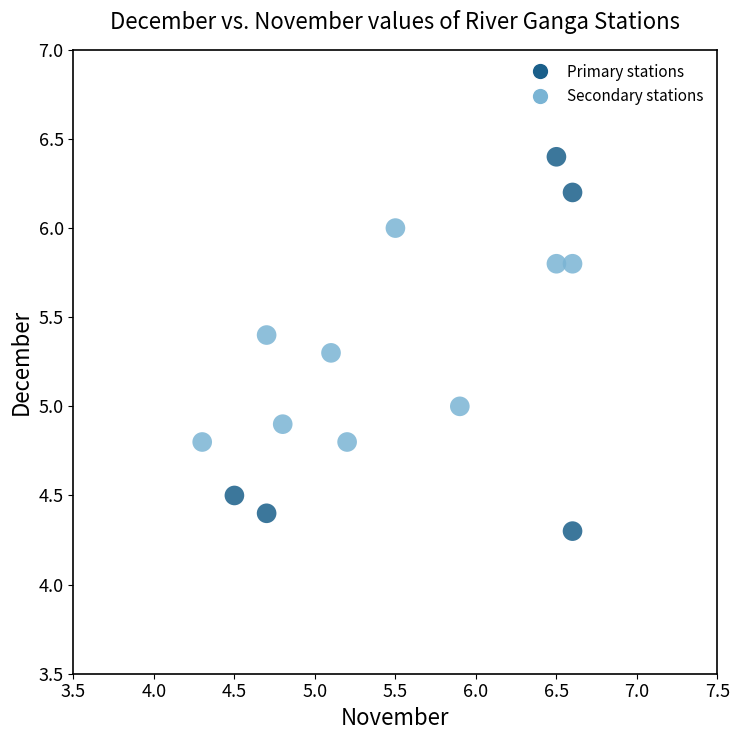

What is the range of Y values (max minus min)?

2.1